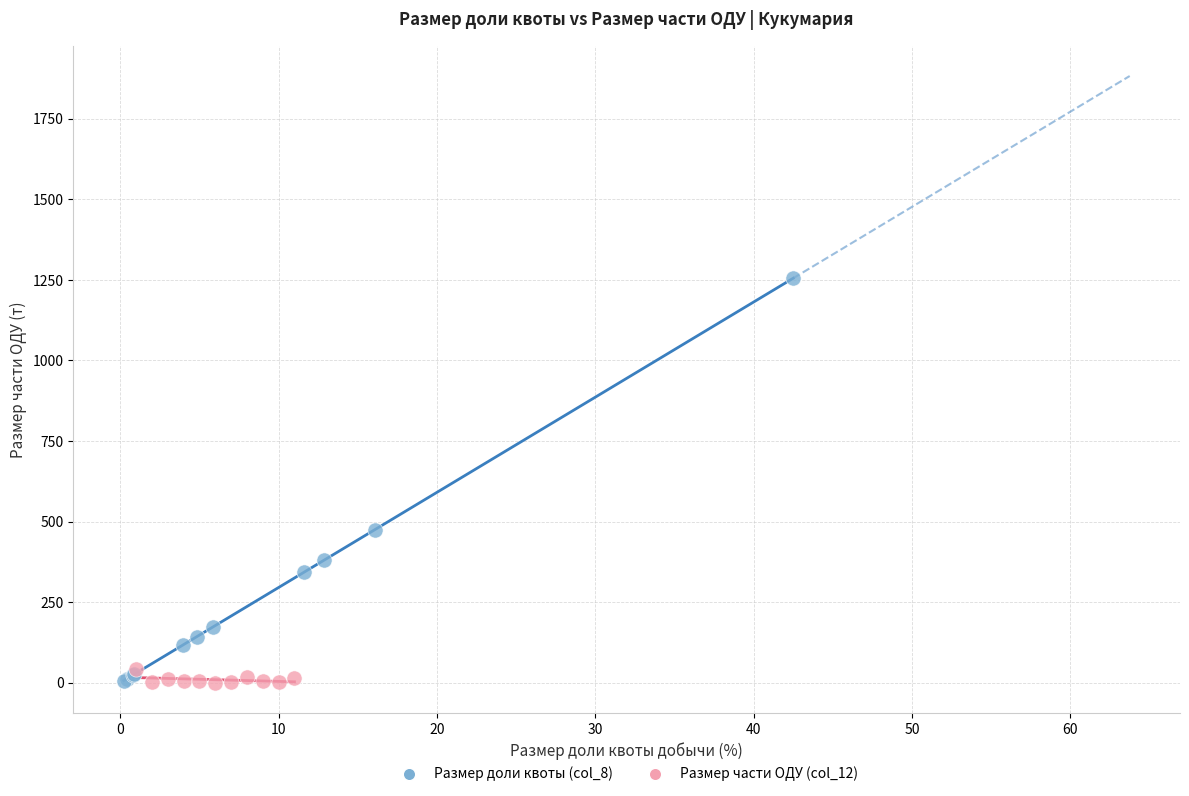

Which series contains the highest Y value?

Размер доли квоты (col_8)